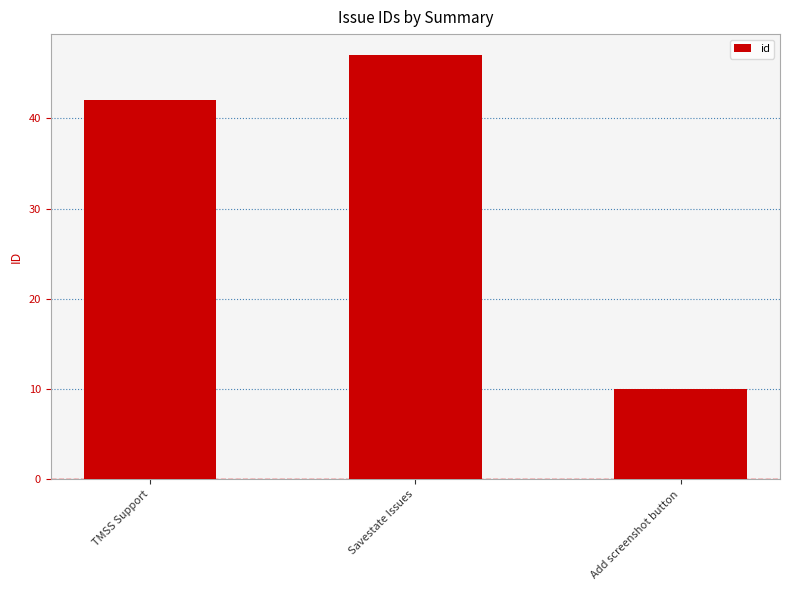

True or false: the data shows 42 at TMSS Support.

True